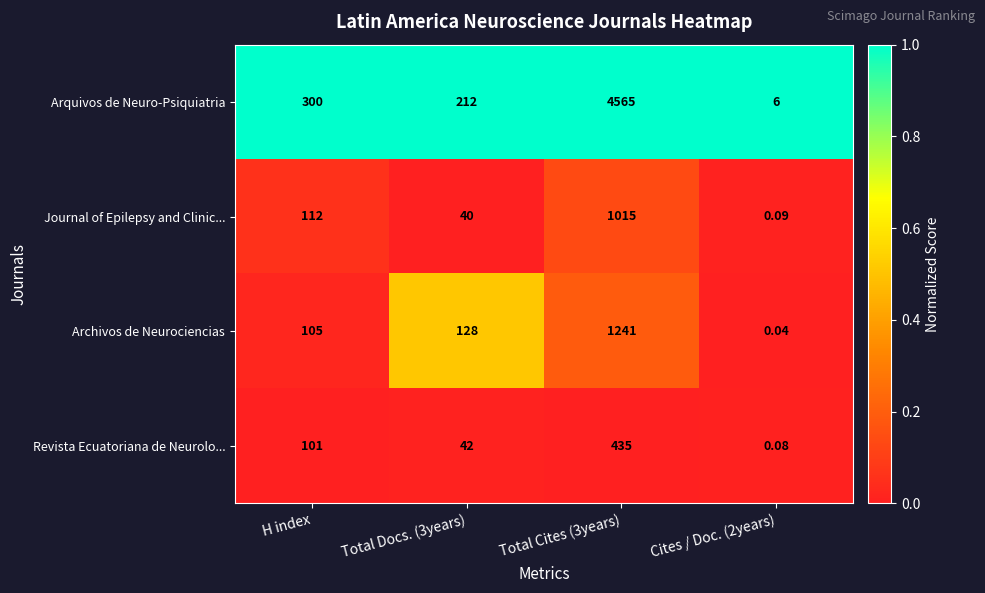

At which label is Revista Ecuatoriana de Neurolo... closest to 217?

H index